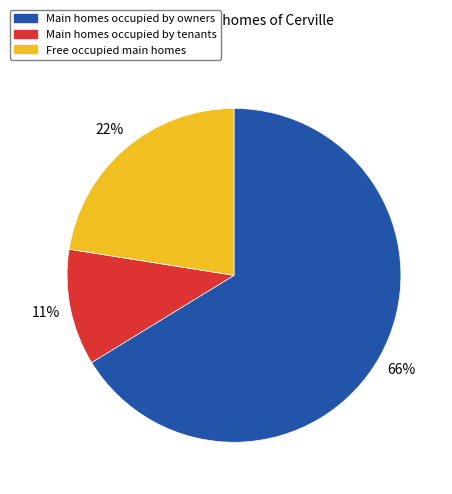

What percentage is the Main homes occupied by tenants slice, to the nearest percent?

11%